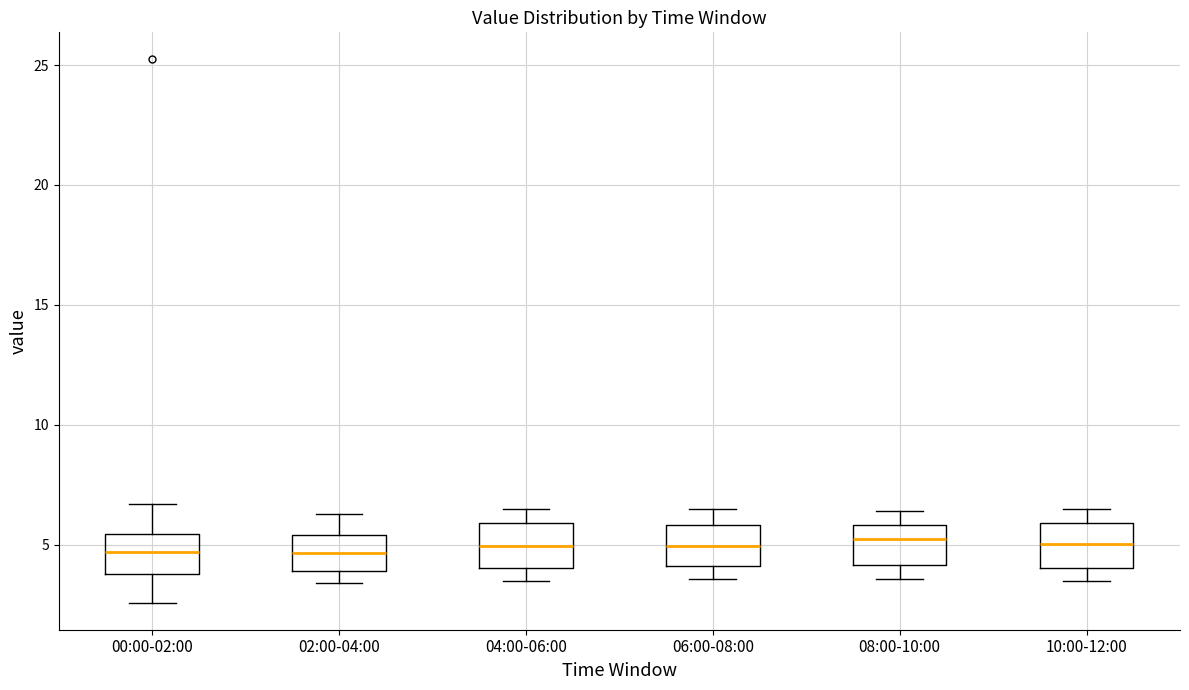

Reading left to right, transcribe this box plot: for each box, give where its median line is, the range the box spans, and where its two whiskers end, as read against the y-axis. The values are not printed on the chart, so give them approximately, as read against the axis.

00:00-02:00: median 4.5, box 4.0 to 5.5, whiskers 2.5 to 6.5
02:00-04:00: median 4.5, box 4.0 to 5.5, whiskers 3.5 to 6.5
04:00-06:00: median 5.0, box 4.0 to 6.0, whiskers 3.5 to 6.5
06:00-08:00: median 5.0, box 4.0 to 6.0, whiskers 3.5 to 6.5
08:00-10:00: median 5.5, box 4.0 to 6.0, whiskers 3.5 to 6.5
10:00-12:00: median 5.0, box 4.0 to 6.0, whiskers 3.5 to 6.5